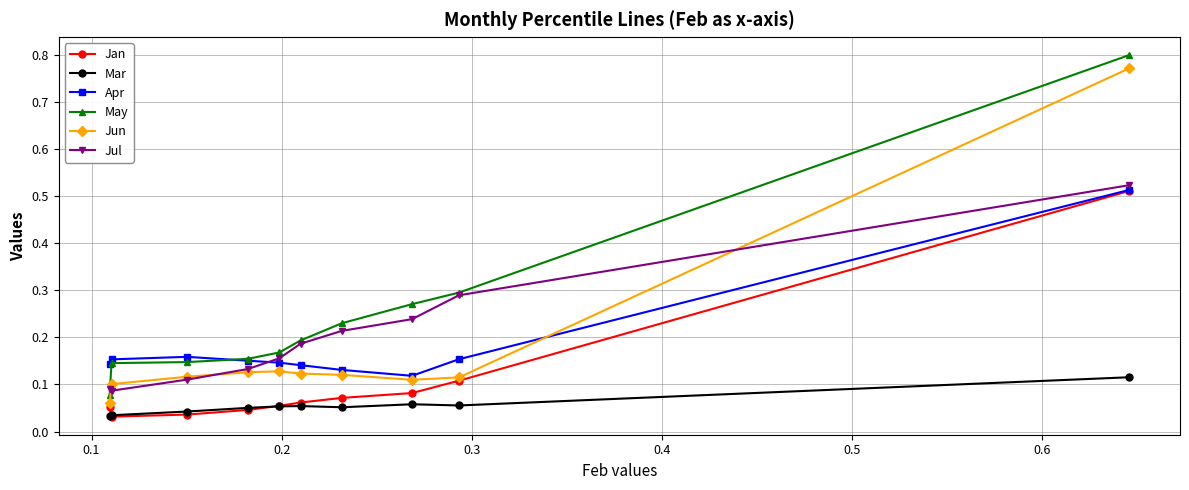

Which series has the largest total across all categories?

May